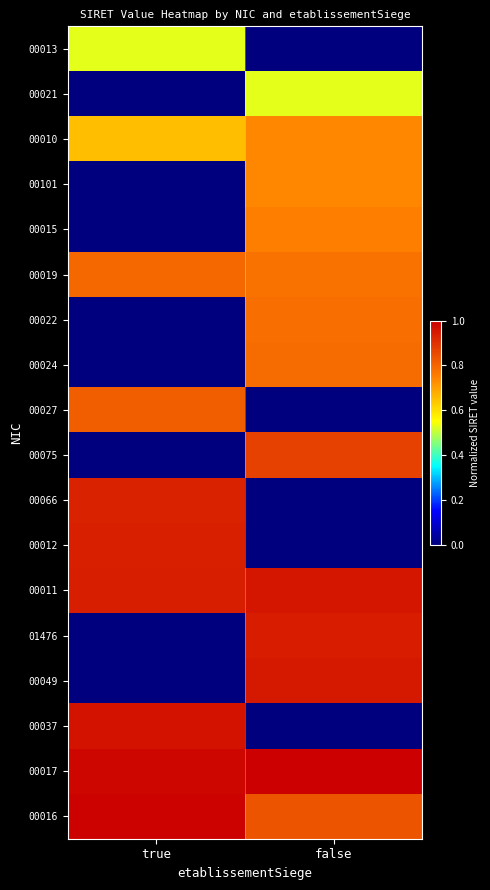

Reading left to right, list all the values displayed in this chart.

00013: true=0.5	false=0.0
00021: true=0.0	false=0.5
00010: true=0.7	false=0.7
00101: true=0.0	false=0.7
00015: true=0.0	false=0.8
00019: true=0.8	false=0.8
00022: true=0.0	false=0.8
00024: true=0.0	false=0.8
00027: true=0.8	false=0.0
00075: true=0.0	false=0.9
00066: true=0.9	false=0.0
00012: true=0.9	false=0.0
00011: true=0.9	false=1.0
01476: true=0.0	false=0.9
00049: true=0.0	false=1.0
00037: true=1.0	false=0.0
00017: true=1.0	false=1.0
00016: true=1.0	false=0.8